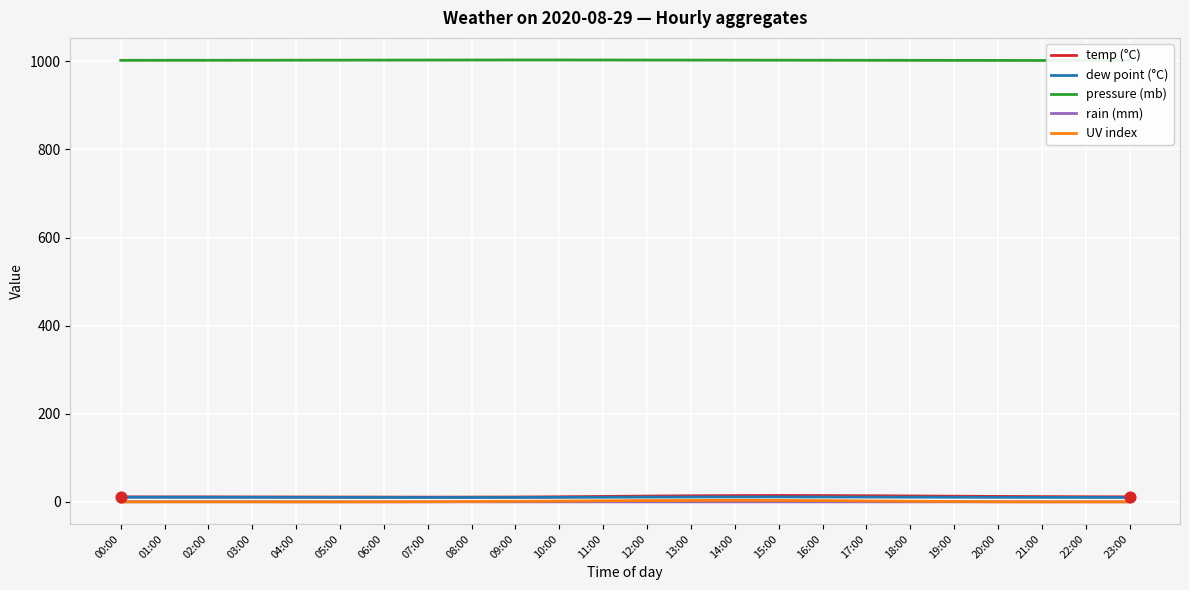

Which series has the largest Y range (max minus min)?

temp (°C)